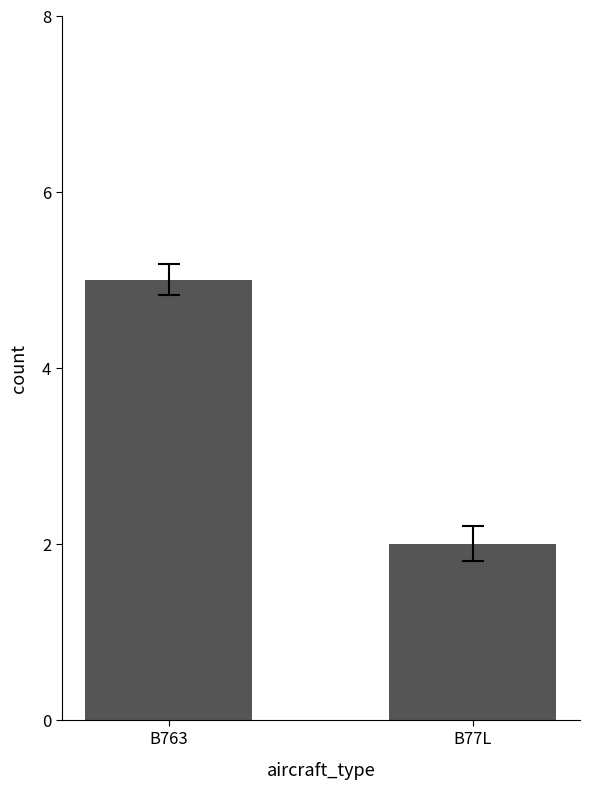

What is the label of the 2nd bar from the left?

B77L